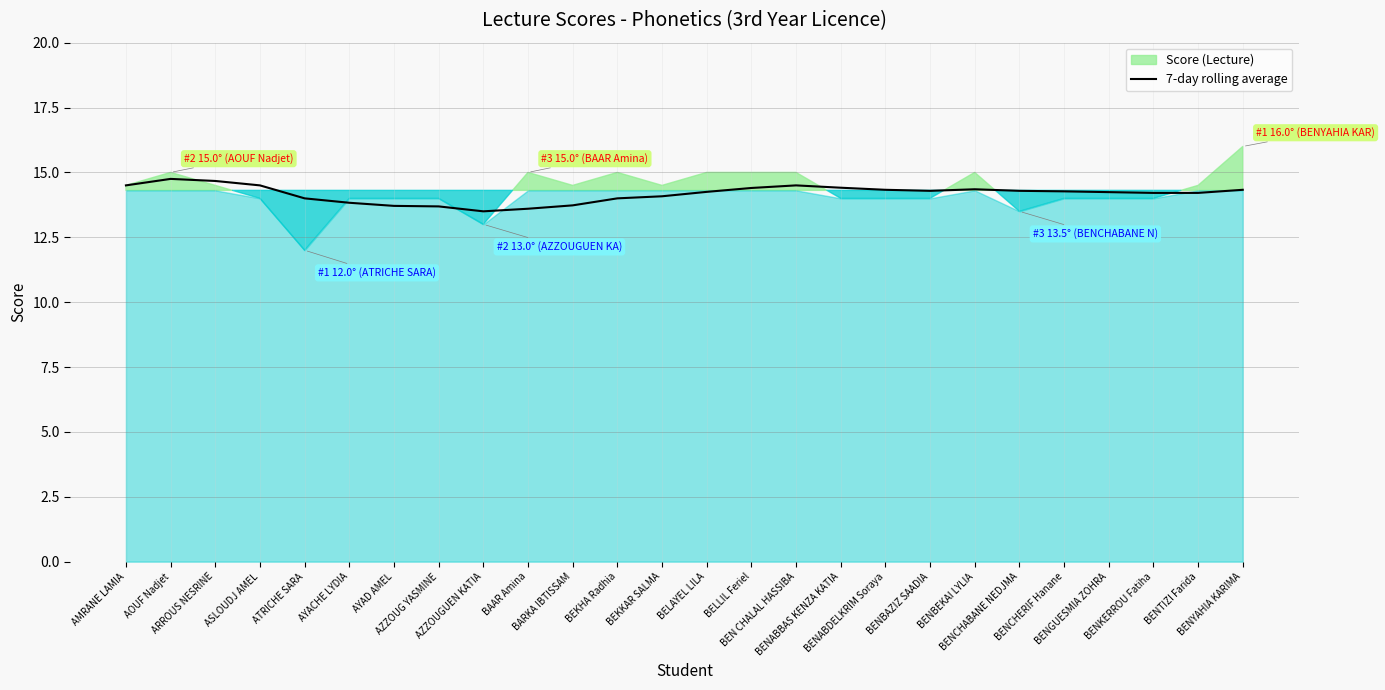

At which category does the data reach its first local peak?

AOUF Nadjet